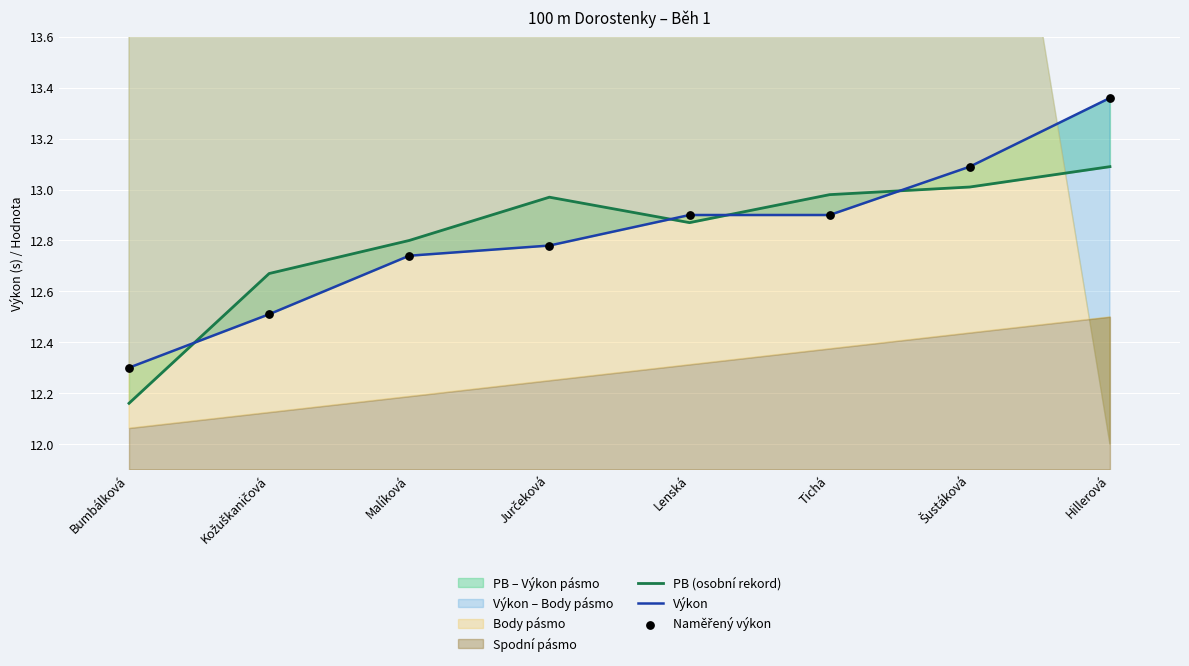

At how many categories does at least one series exceed 12?

8